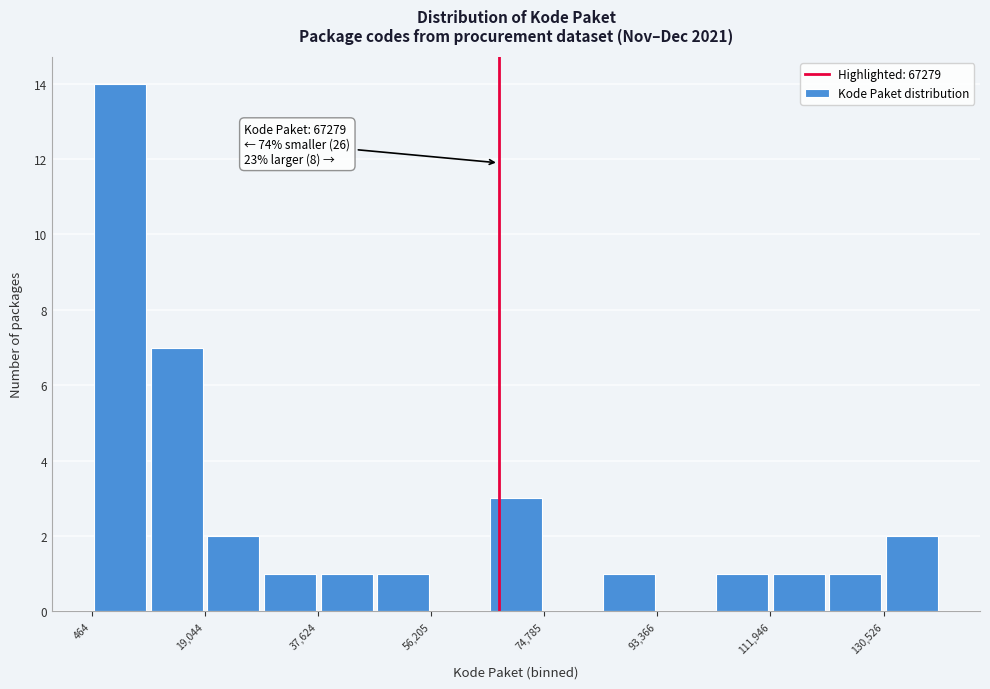

Which range on the x-axis has the tallest bar?

0 to 10000